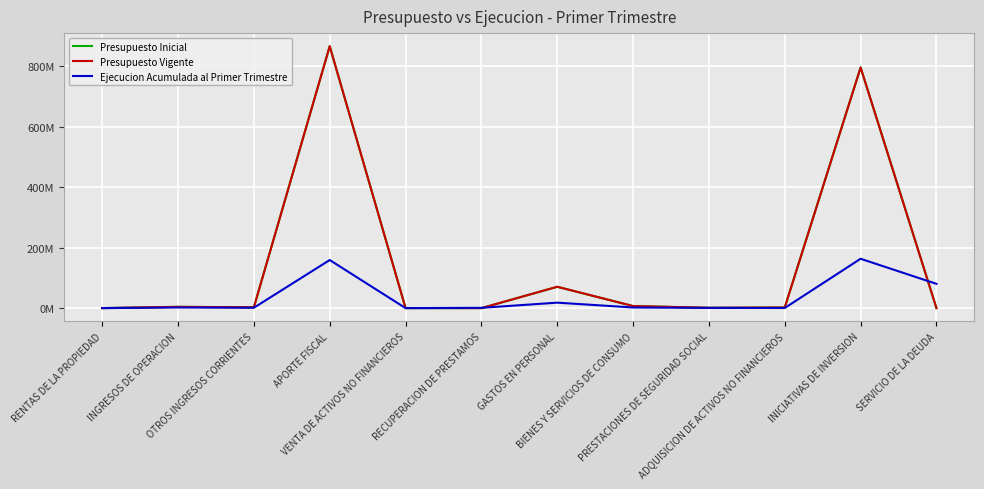

Reading left to right, transcribe all the data shown in this chart.

Presupuesto Inicial: 0.1	4.3	2.8	865.3	0.2	0.0	70.4	6.9	1.1	2.1	795.2	0.0
Presupuesto Vigente: 0.1	4.3	2.8	865.4	0.2	0.0	70.6	6.9	1.1	2.1	795.0	0.0
Ejecucion Acumulada al Primer Trimestre: 0.0	2.2	1.3	158.9	0.0	1.0	18.1	2.1	0.8	0.5	163.1	80.2